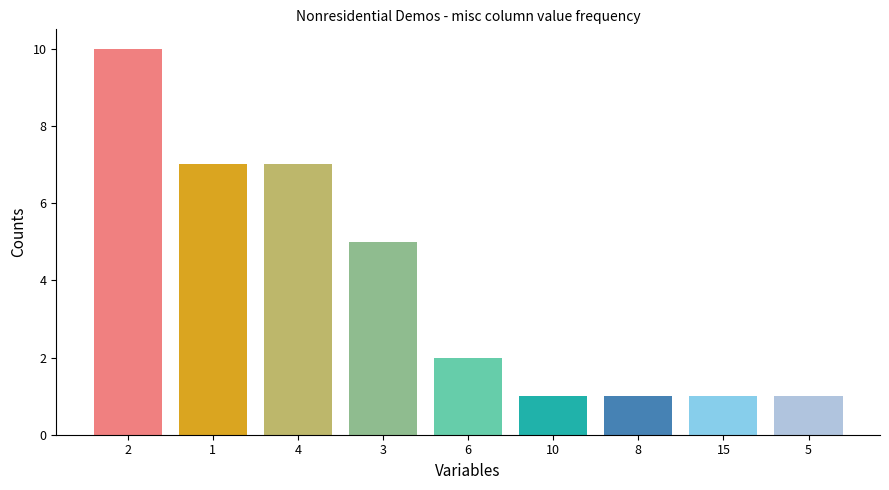

Approximately how many times larger is the value at 10 compared to 6?

0.5